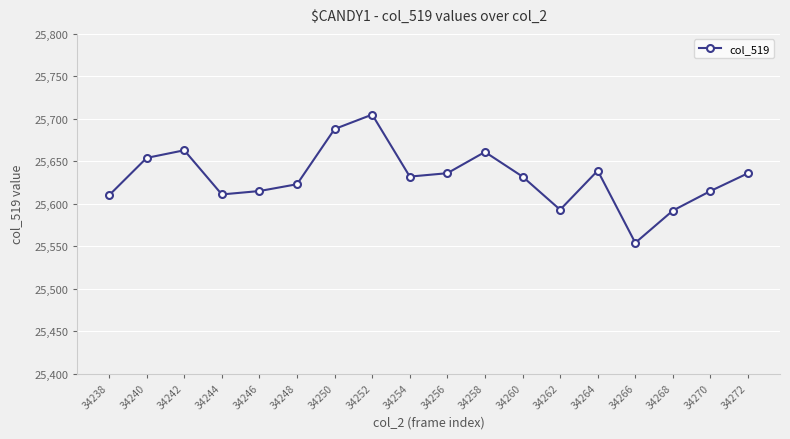

True or false: there are more than 1 points higher than both neighbors.

True